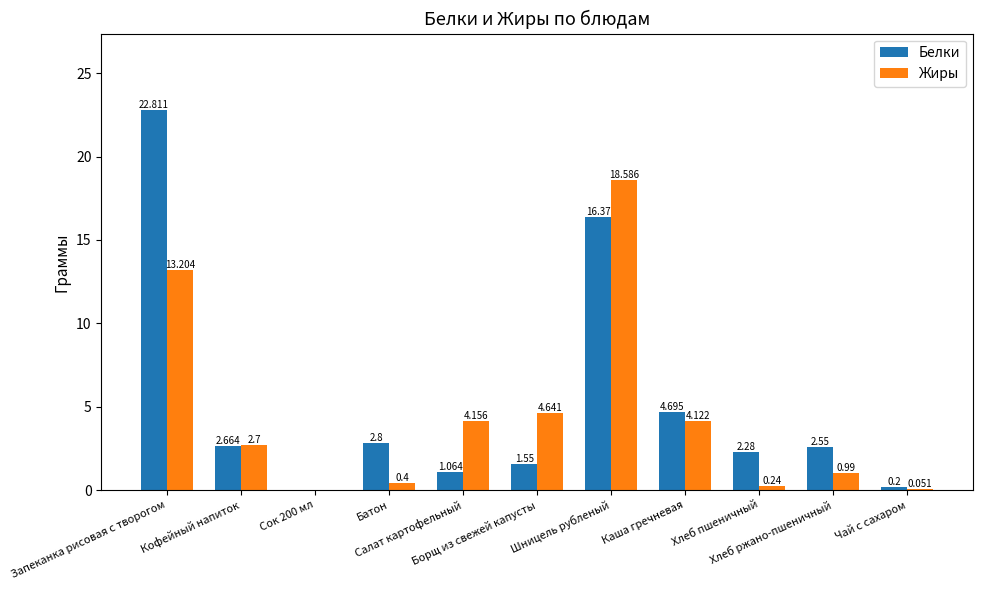

Which series has the largest total across all categories?

Белки